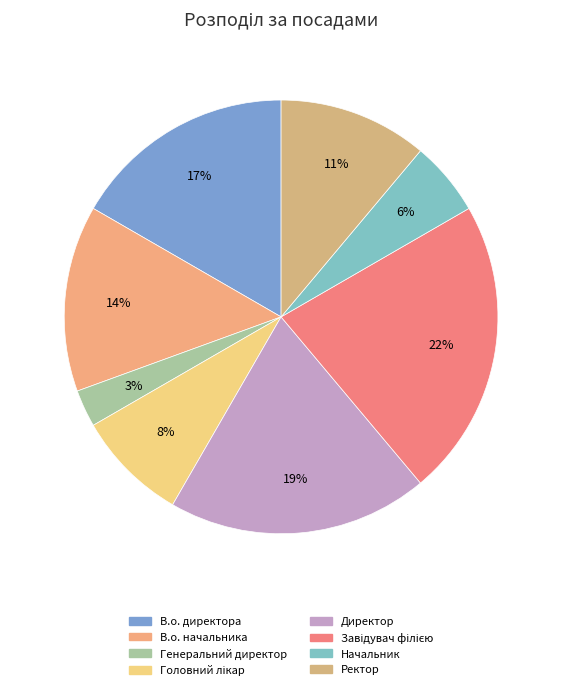

Which slice is the largest?

Завідувач філією